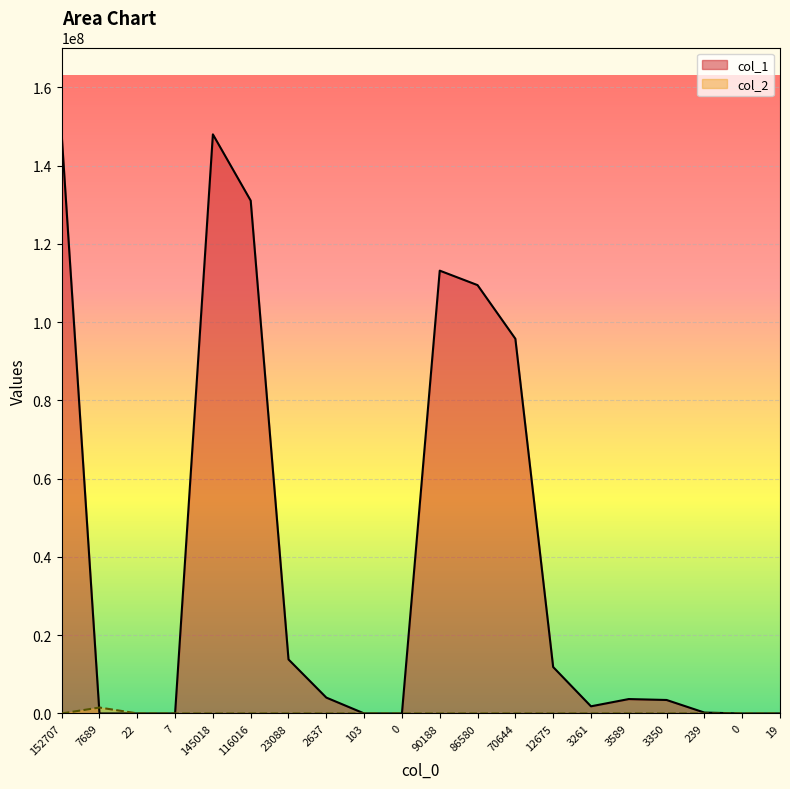

How many values in col_1 are above zero?

16